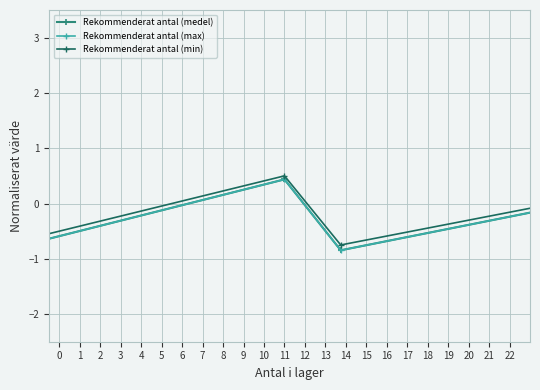

Which series has the largest total across all categories?

Rekommenderat antal (max)